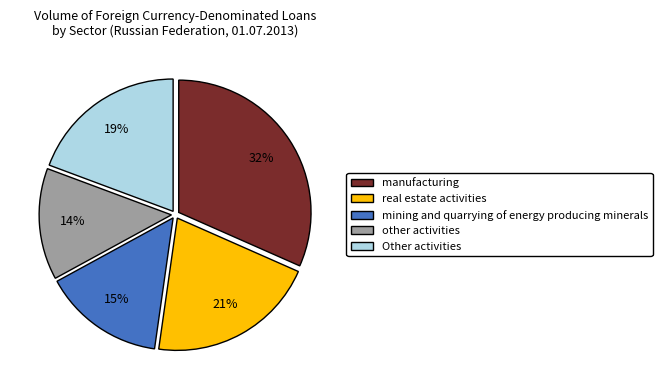

True or false: other activities accounts for 1% of the total.

False